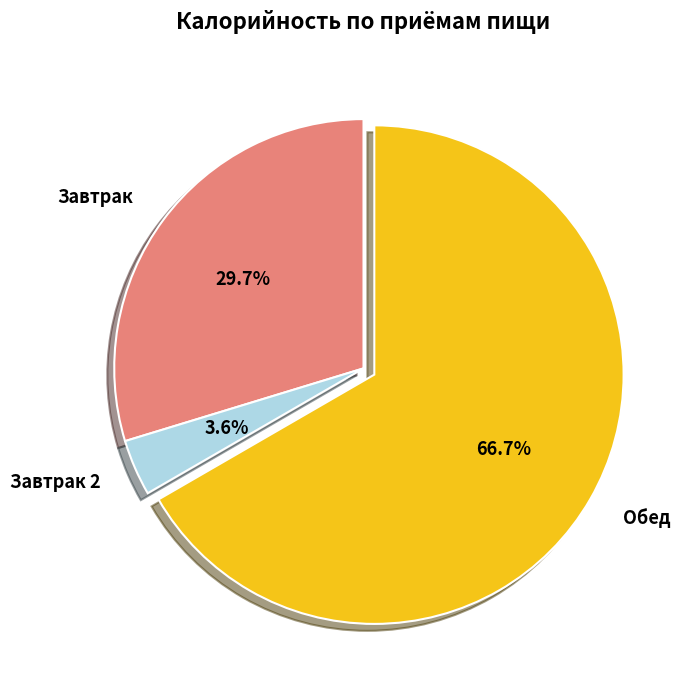

Is it true that Завтрак 2 is 4% of the pie?

True